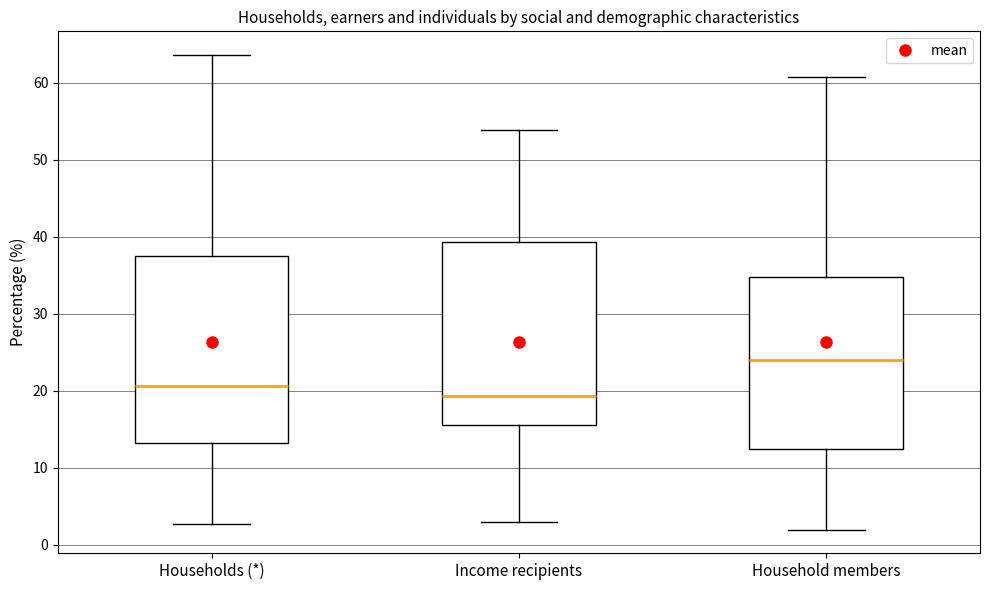

Reading left to right, transcribe this box plot: for each box, give where its median line is, the range the box spans, and where its two whiskers end, as read against the y-axis. The values are not printed on the chart, so give them approximately, as read against the axis.

Households (*): median 21, box 13 to 37, whiskers 3 to 64
Income recipients: median 19, box 16 to 39, whiskers 3 to 54
Household members: median 24, box 12 to 35, whiskers 2 to 61